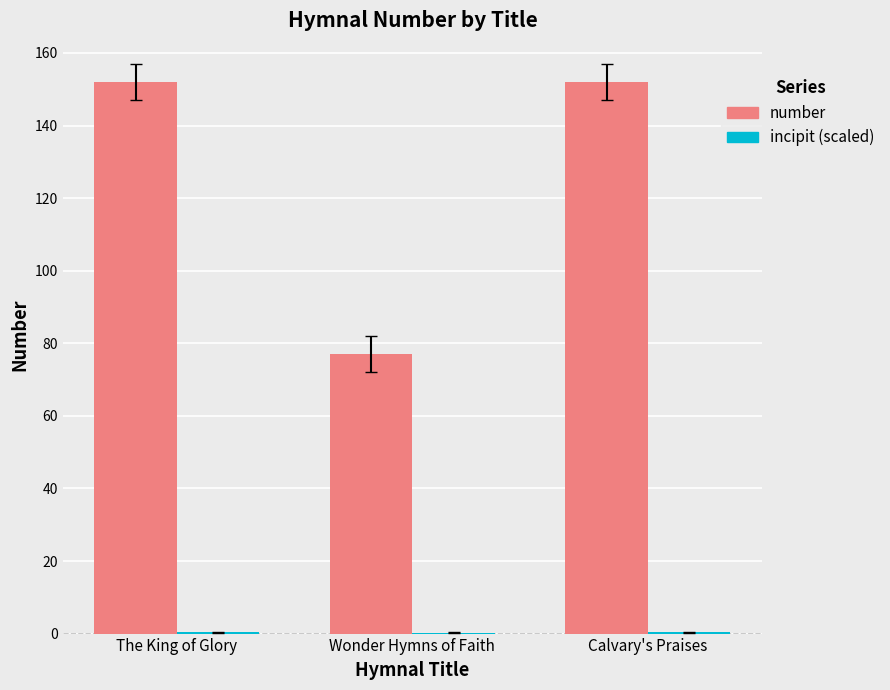

What is the total value across all series at Wonder Hymns of Faith?

77.2